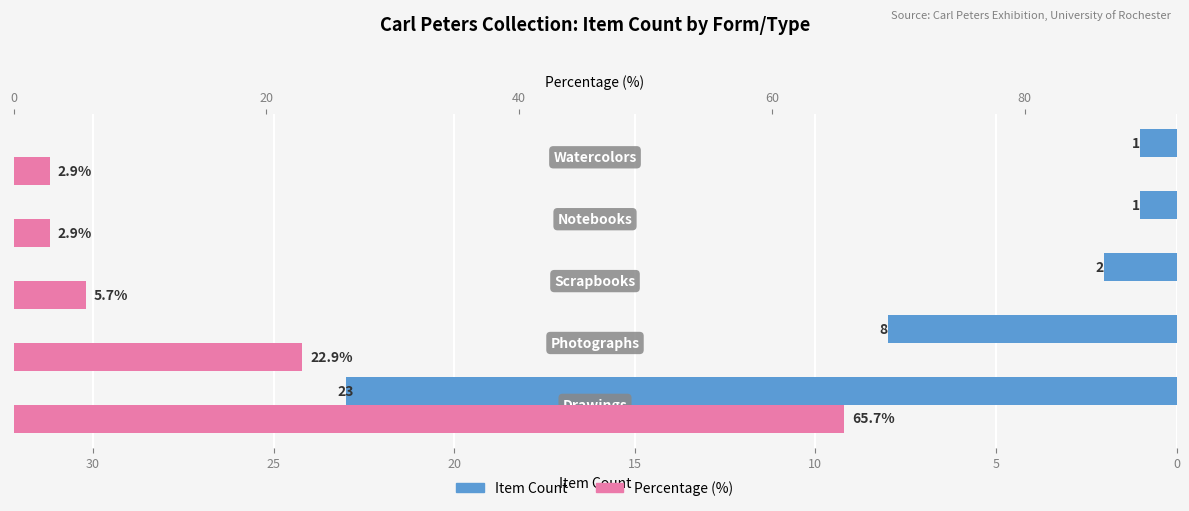

What are all the series names shown in the legend?

Item Count, Percentage (%)